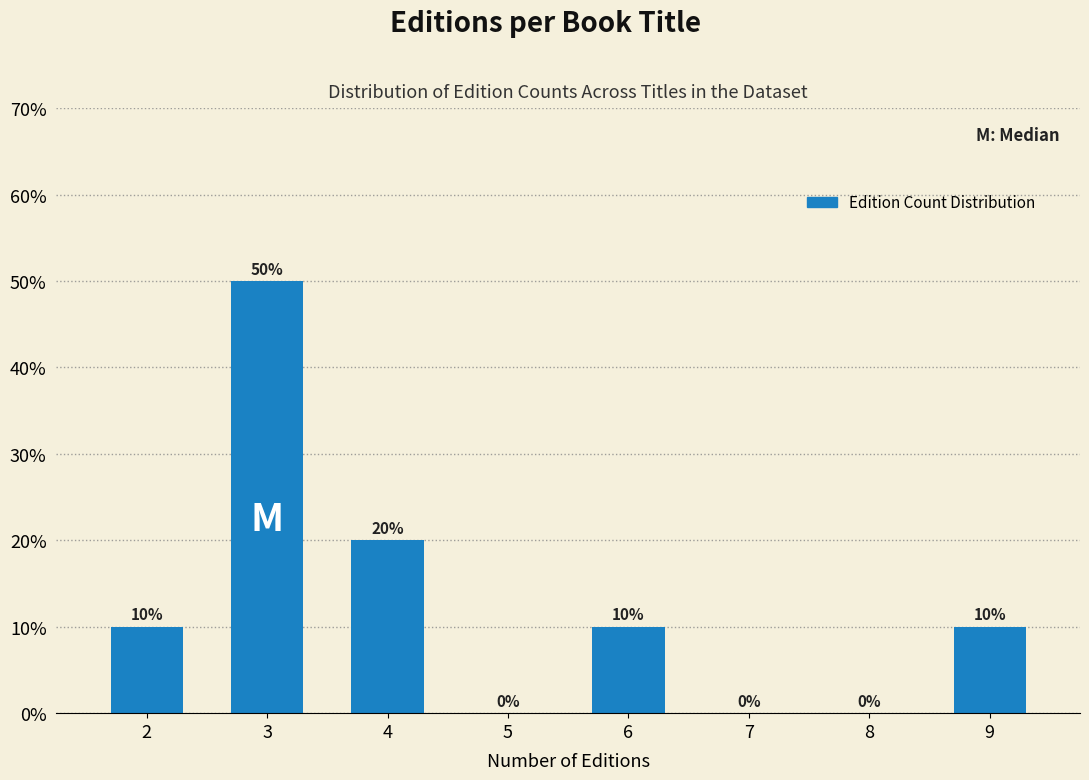

Reading left to right, transcribe all the data shown in this chart.

2=10	3=50	4=20	5=0	6=10	7=0	8=0	9=10